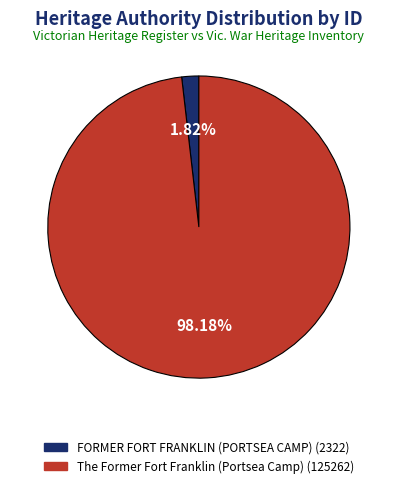

Does FORMER FORT FRANKLIN (PORTSEA CAMP) represent more than half of the total?

No